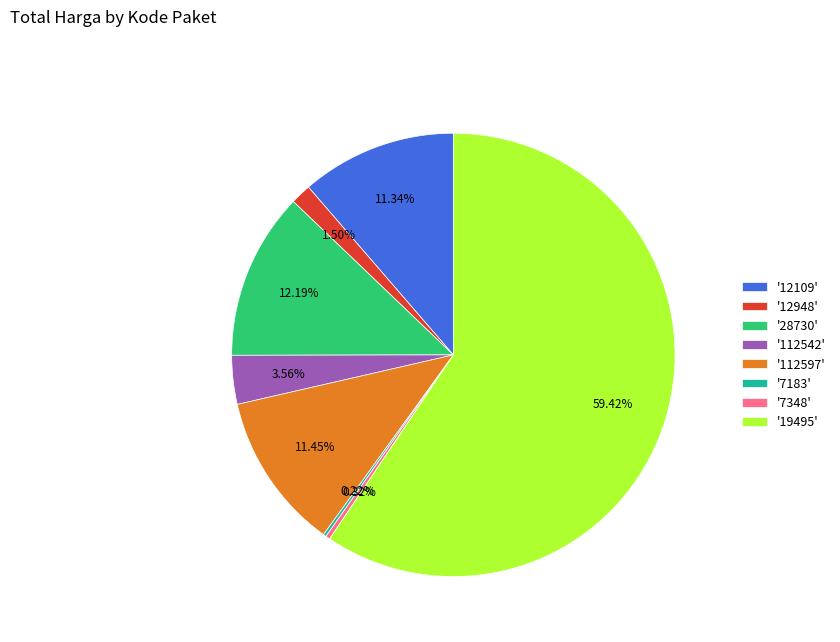

To the nearest percent, what is the average slice percentage?

12%